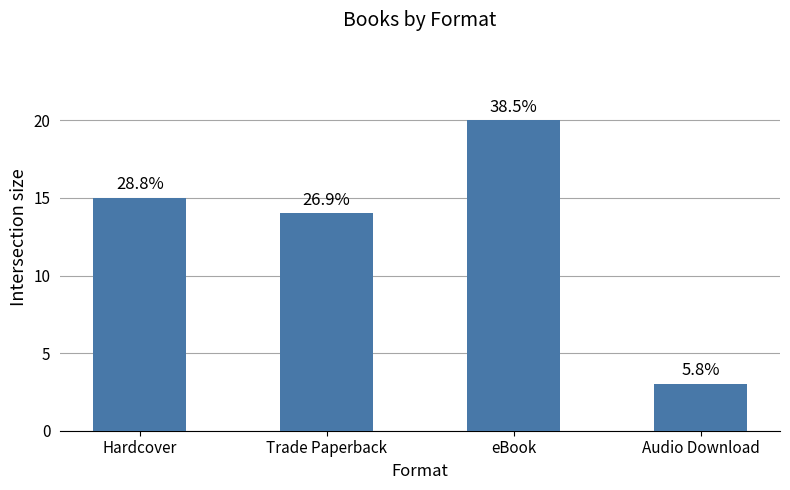

Which category has the lowest value across all series?

Audio Download